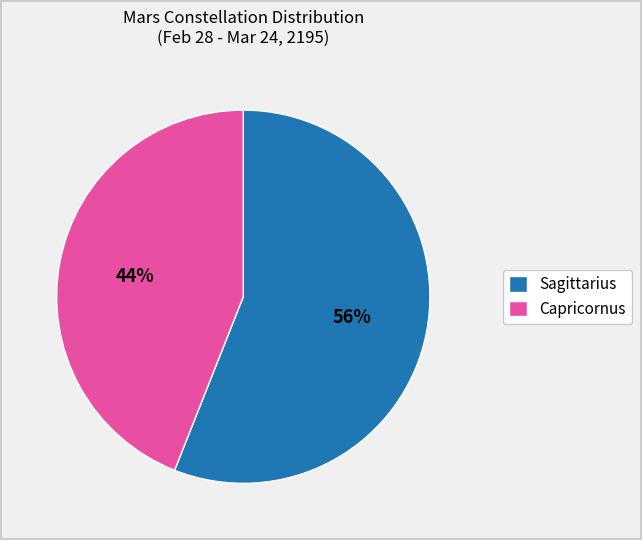

Between Capricornus and Sagittarius, which is larger?

Sagittarius